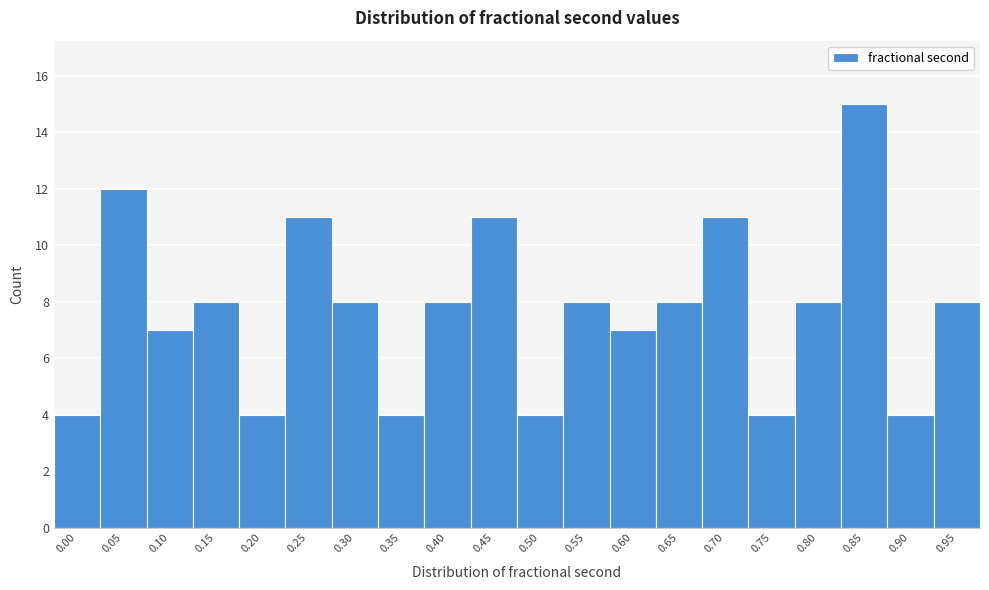

Reading left to right, extract all data points from this chart.

0.00=4	0.05=12	0.10=7	0.15=8	0.20=4	0.25=11	0.30=8	0.35=4	0.40=8	0.45=11	0.50=4	0.55=8	0.60=7	0.65=8	0.70=11	0.75=4	0.80=8	0.85=15	0.90=4	0.95=8